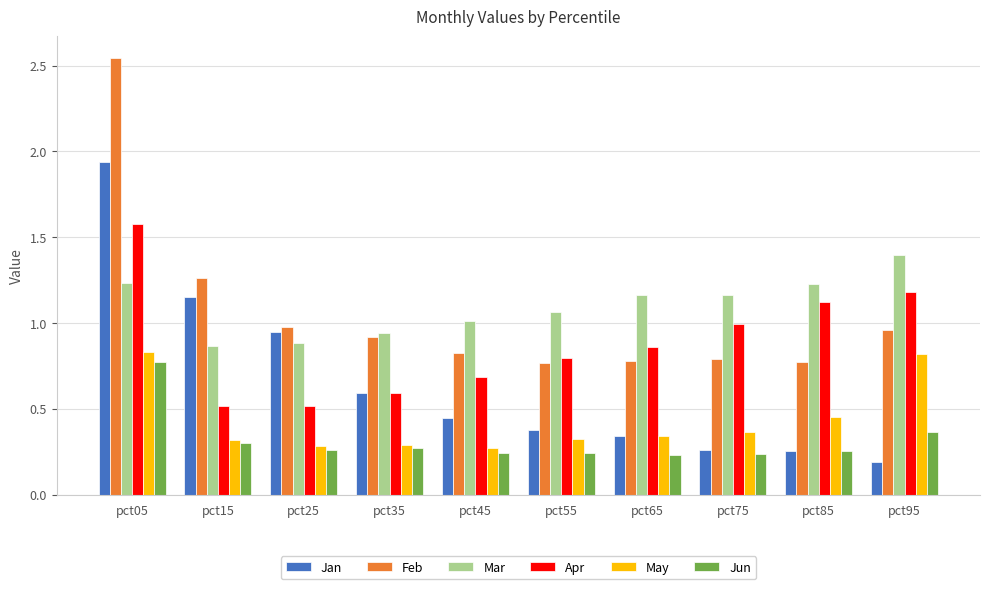

Which series has the widest spread of values?

Feb